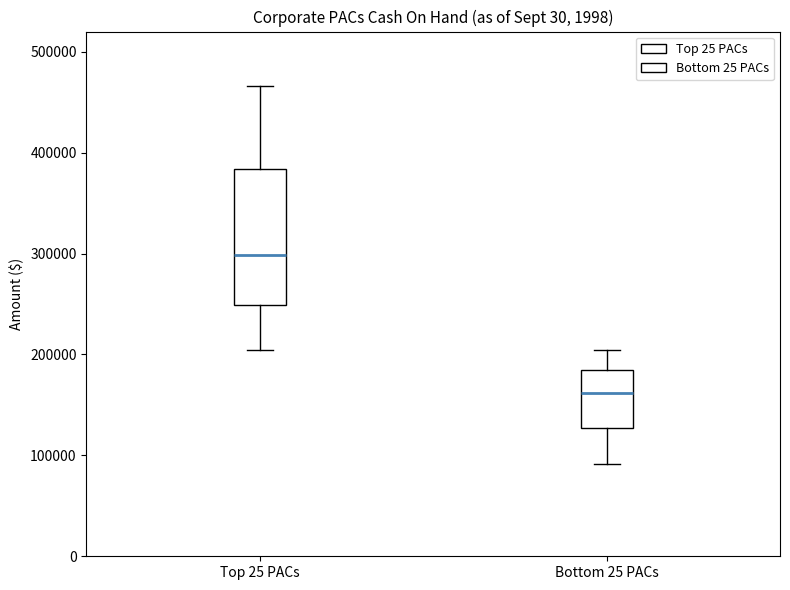

Reading left to right, transcribe this box plot: for each box, give where its median line is, the range the box spans, and where its two whiskers end, as read against the y-axis. The values are not printed on the chart, so give them approximately, as read against the axis.

Top 25 PACs: median 300000, box 250000 to 380000, whiskers 200000 to 470000
Bottom 25 PACs: median 160000, box 130000 to 180000, whiskers 90000 to 200000